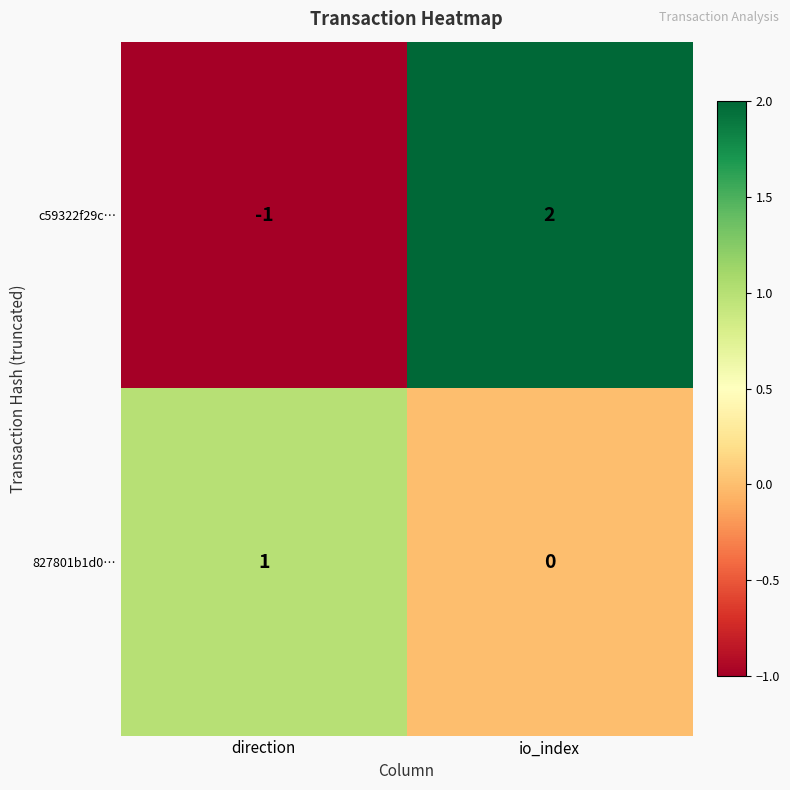

True or false: c59322f29c… has a value of 2 at io_index.

True